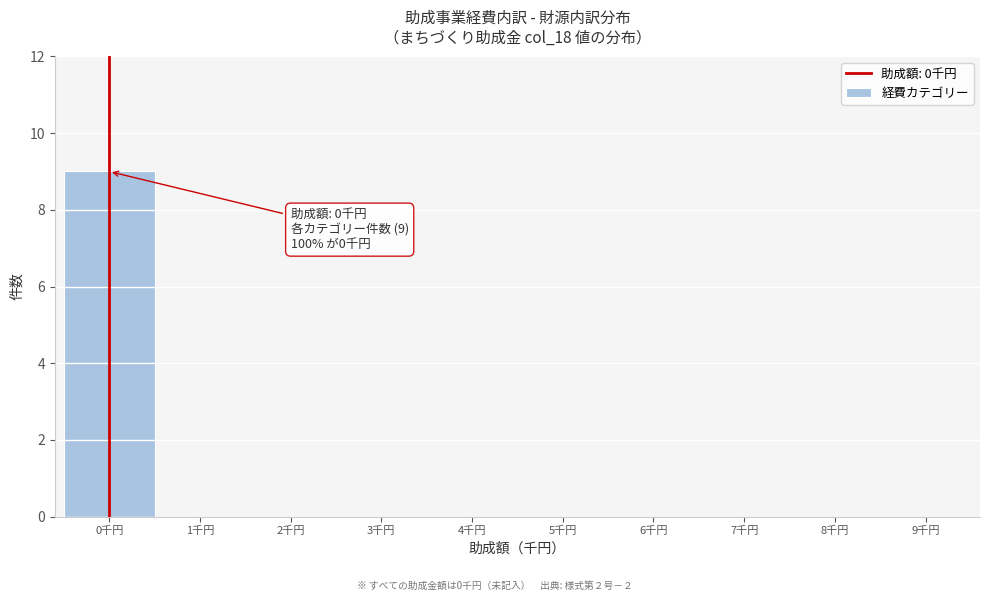

Over which range of the x-axis is the bar tallest?

-0.5 to 0.5